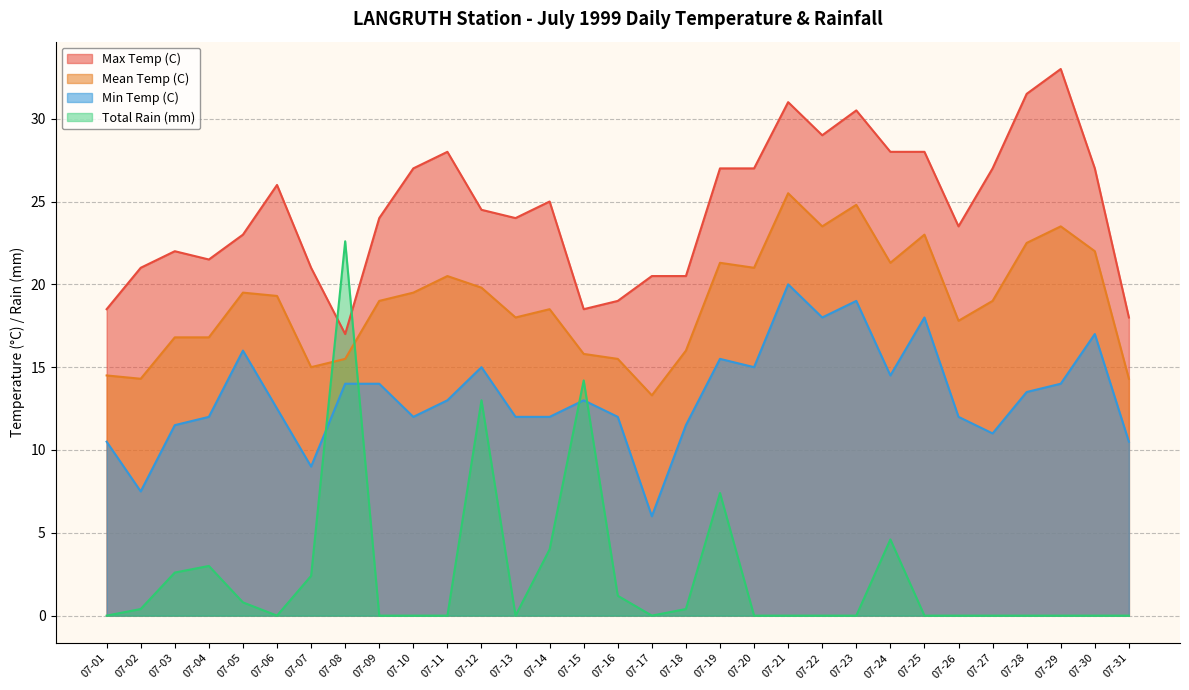

What is the approximate value of Max Temp (C) at 07-06?

26.0